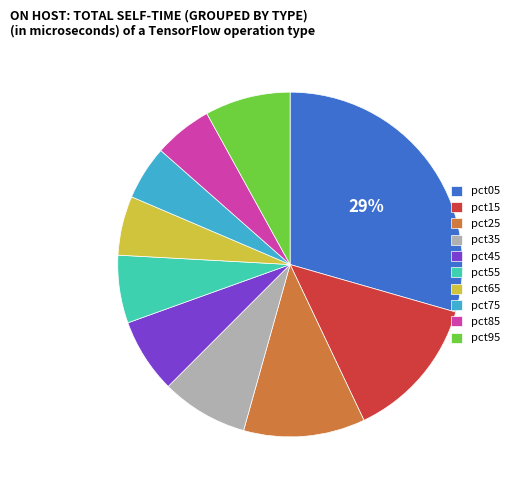

To the nearest percent, what is the average slice percentage?

10%